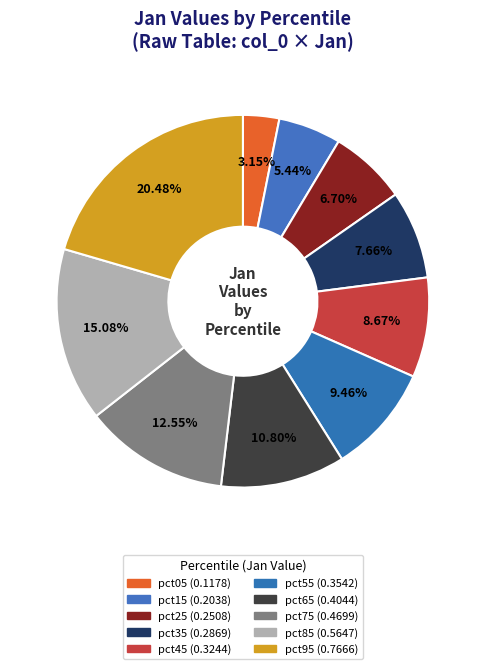

How much of the chart is everything except pct45?

91.3%